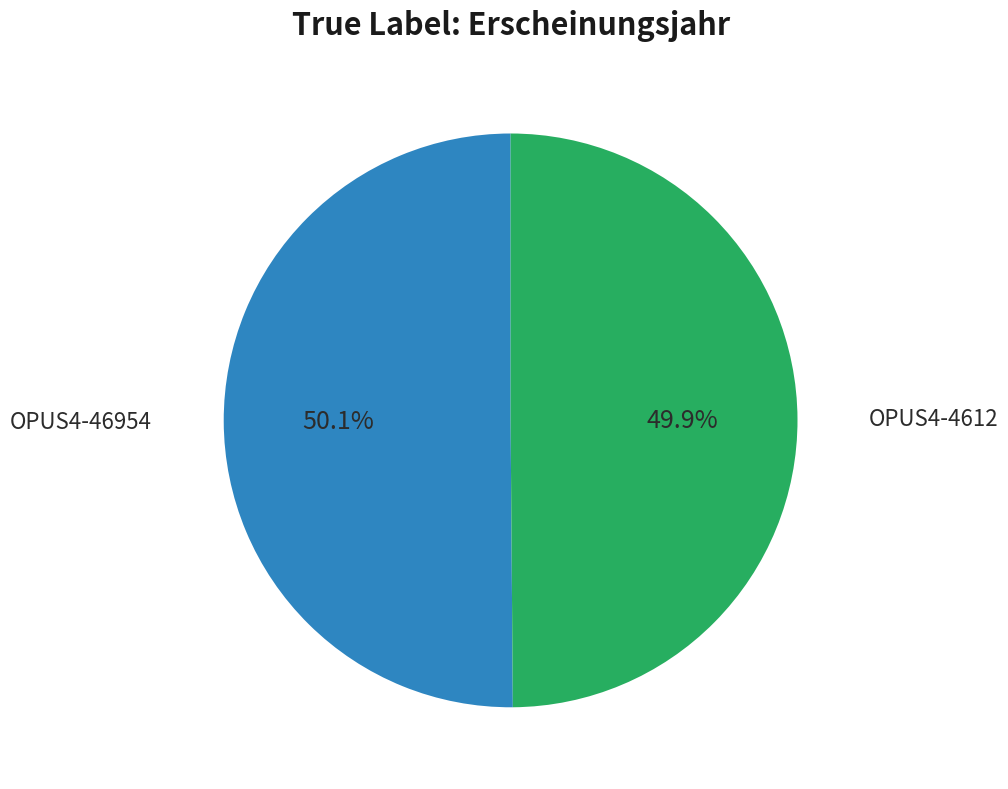

Does any single category account for the majority?

Yes